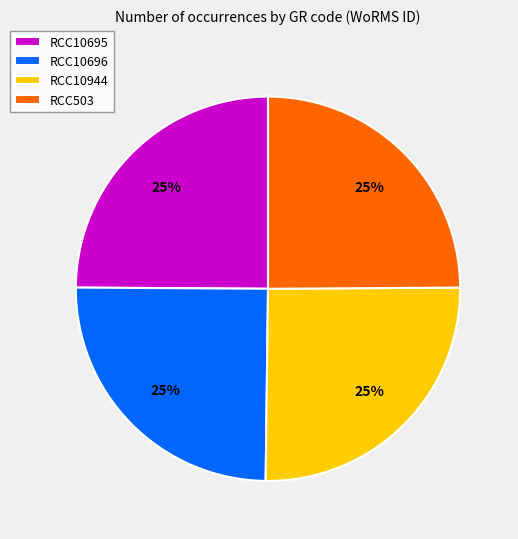

What is the ratio of the value at RCC10695 to the value at RCC10696?

1.0